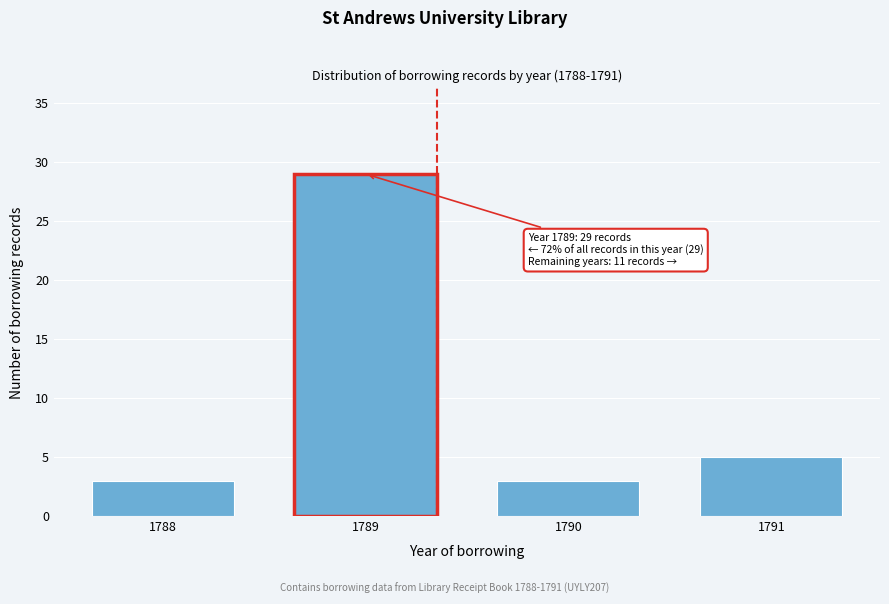

Reading right to left, list all the values displayed in this chart.

5	3	29	3